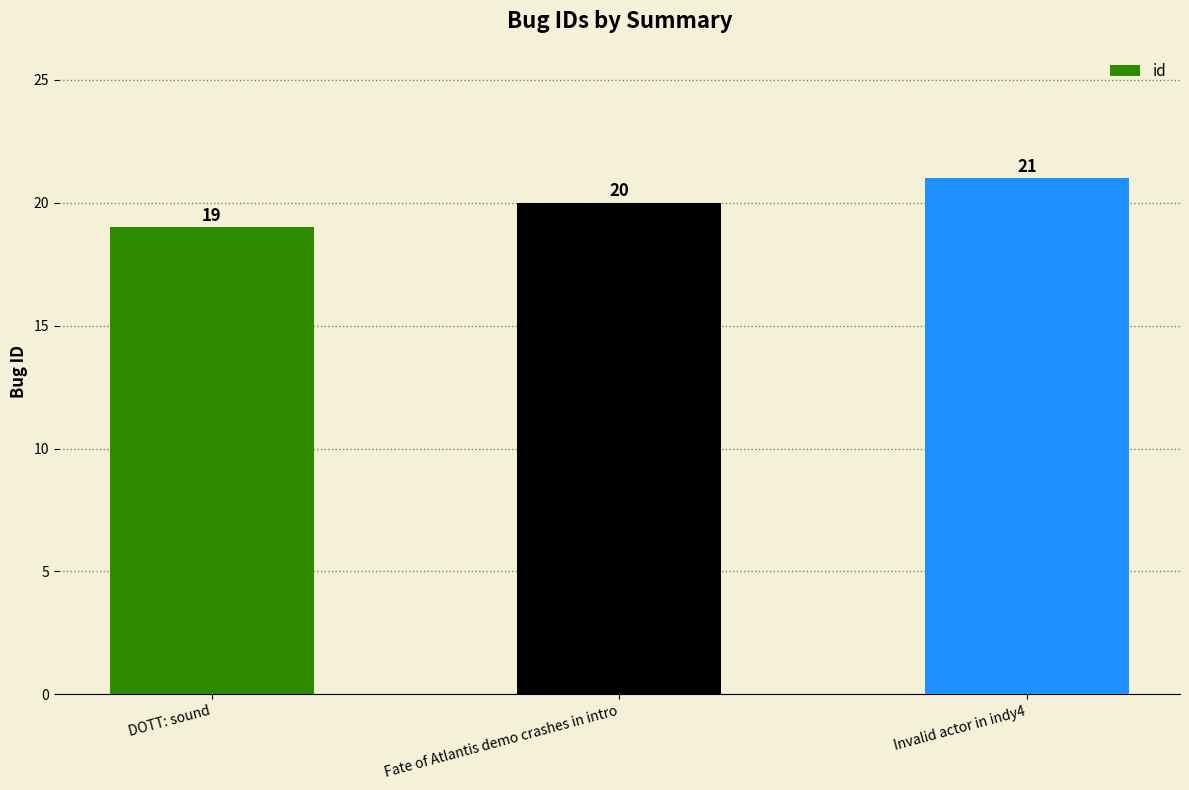

What is the approximate value at Fate of Atlantis demo crashes in intro?

20